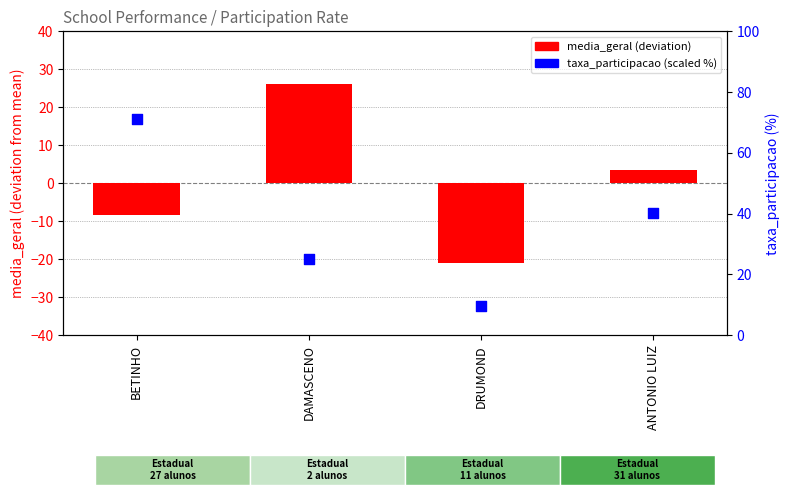

Which series has the largest total across all categories?

taxa_participacao (%)